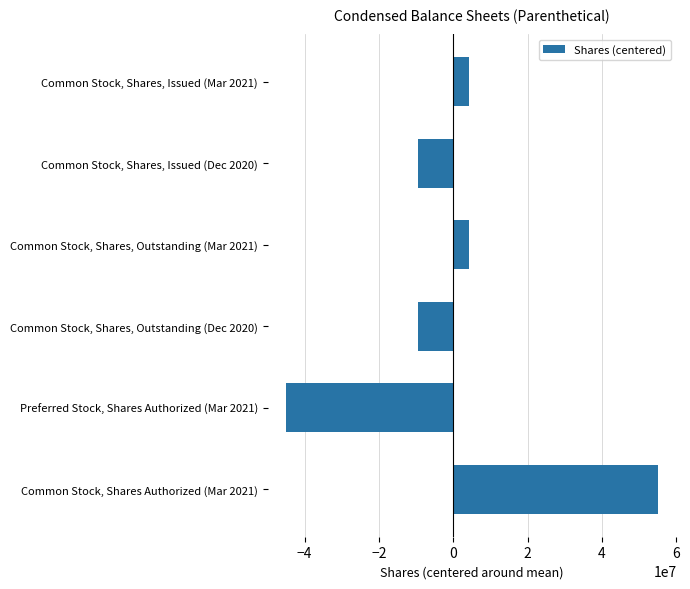

What is the value of the 1st bar from the top?

4327862.3